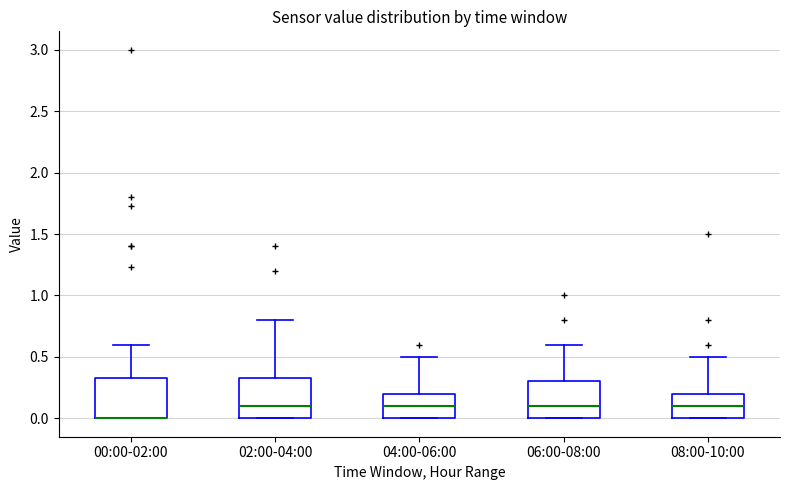

Where is the lower edge of the box for 08:00-10:00 on the y-axis? The values are not printed on the chart, so give them approximately, as read against the axis.

0.00